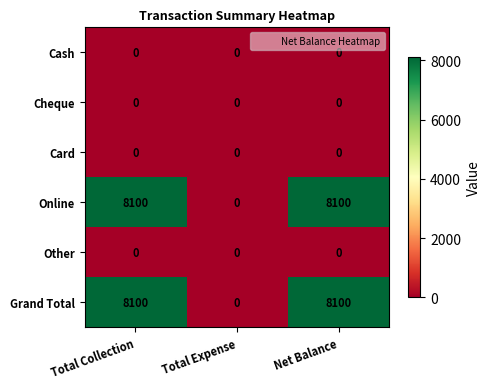

The Card series shows 0 at Total Collection. True or false?

True